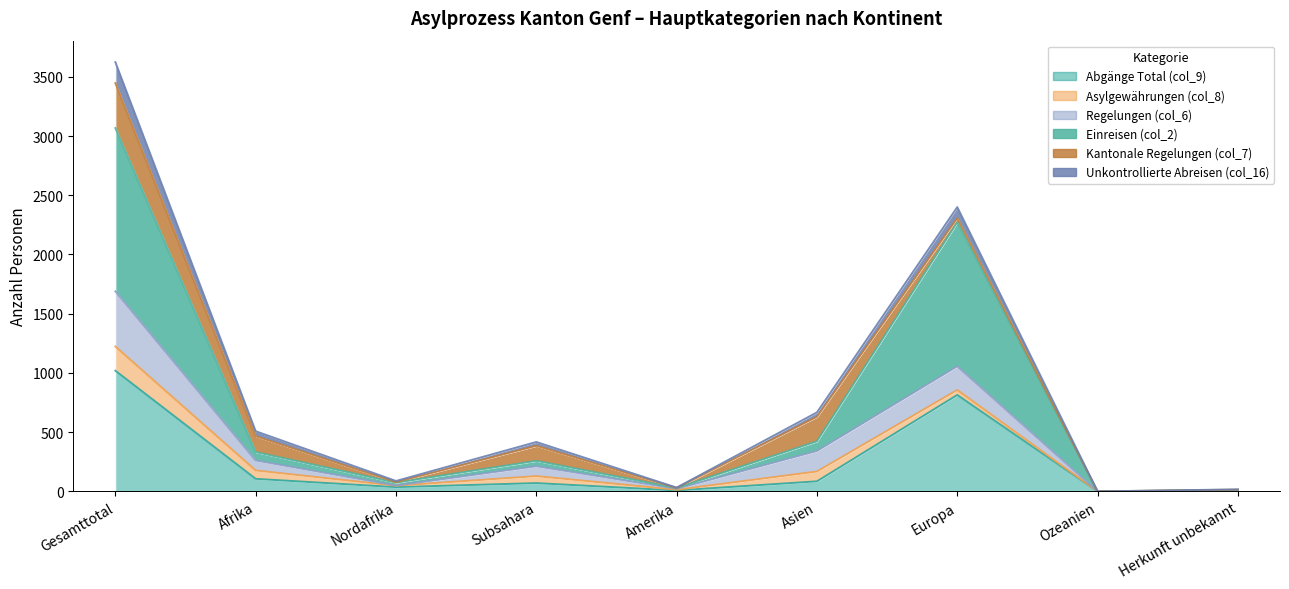

How many categories are shown in the chart?

9